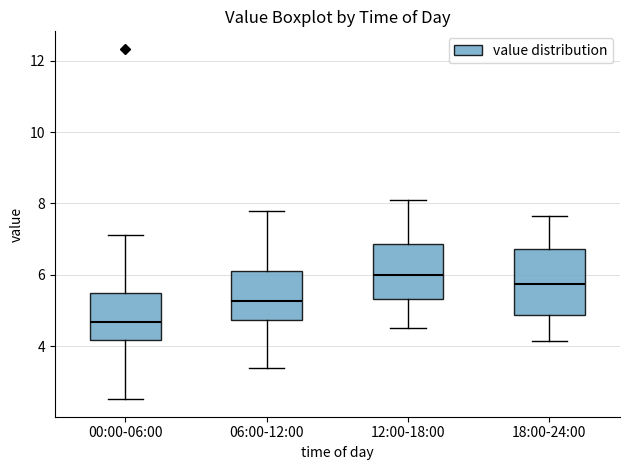

Reading left to right, read every box against the y-axis: the position of its median line, the range the box covers, and the ends of its whiskers. The values are not printed on the chart, so give them approximately, as read against the axis.

00:00-06:00: median 4.6, box 4.2 to 5.4, whiskers 2.6 to 7.2
06:00-12:00: median 5.2, box 4.8 to 6.2, whiskers 3.4 to 7.8
12:00-18:00: median 6.0, box 5.4 to 6.8, whiskers 4.6 to 8.2
18:00-24:00: median 5.8, box 4.8 to 6.8, whiskers 4.2 to 7.6